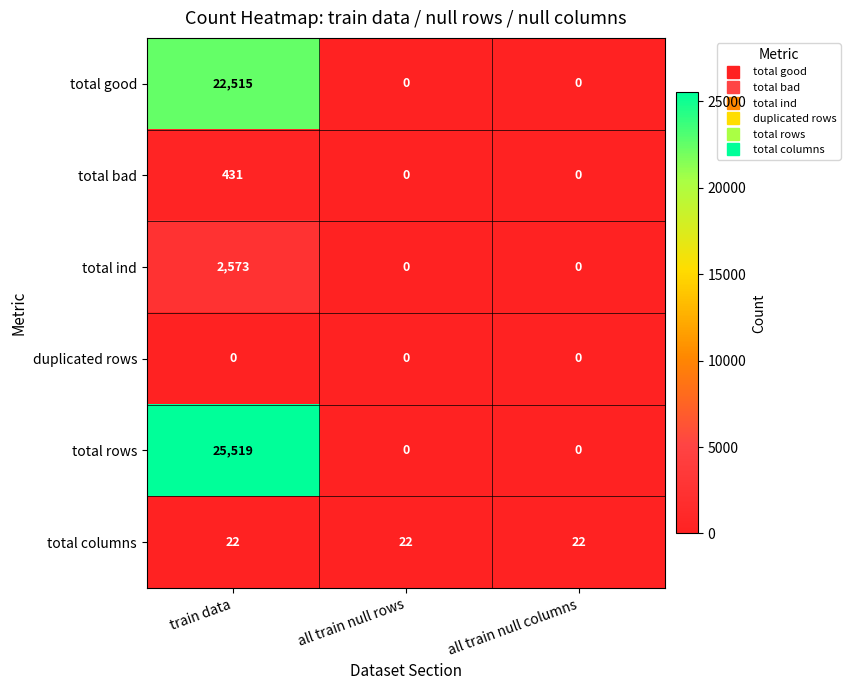

The value of total good at train data is 39101. True or false?

False